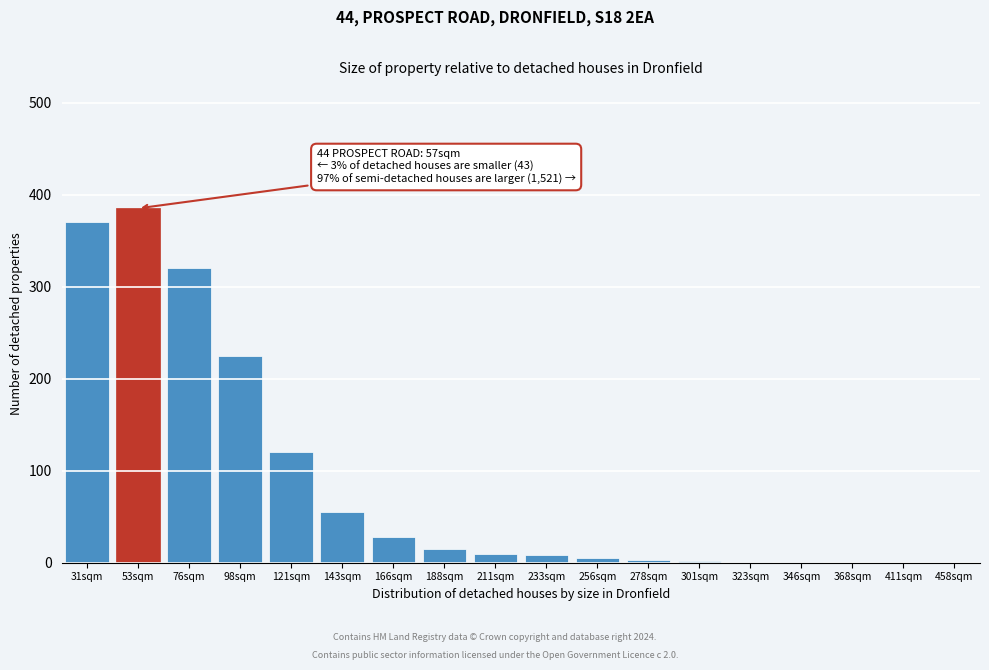

Which category has the highest value across all series?

53sqm